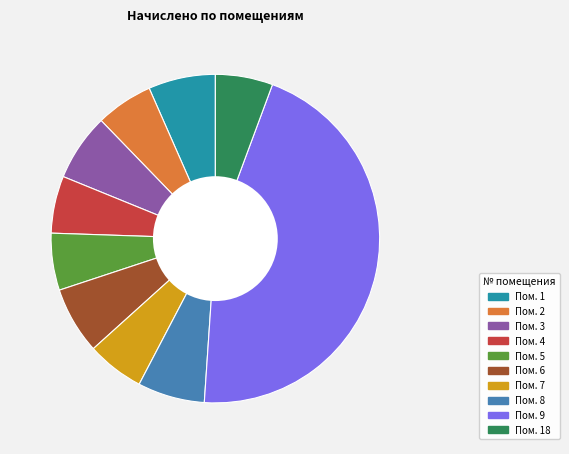

Is there a majority slice in this chart?

No